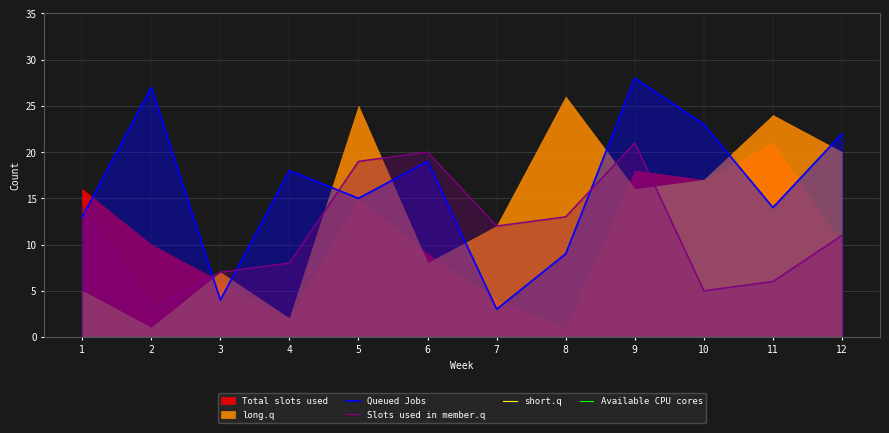

True or false: Queued Jobs and short.q intersect in this chart.

False